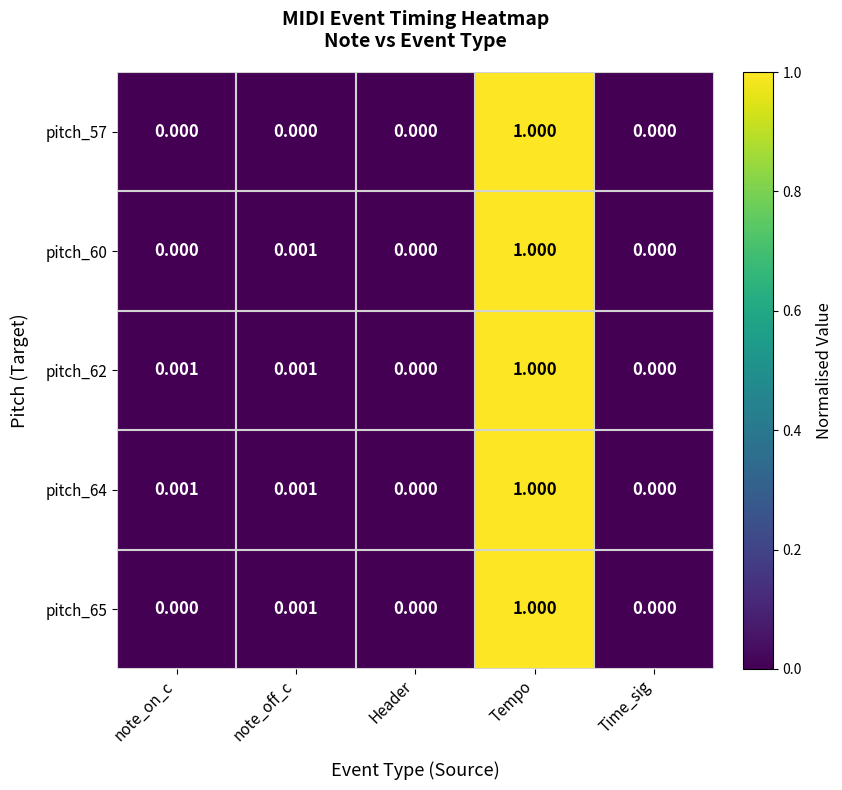

How many positive values does the pitch_60 series have?

2